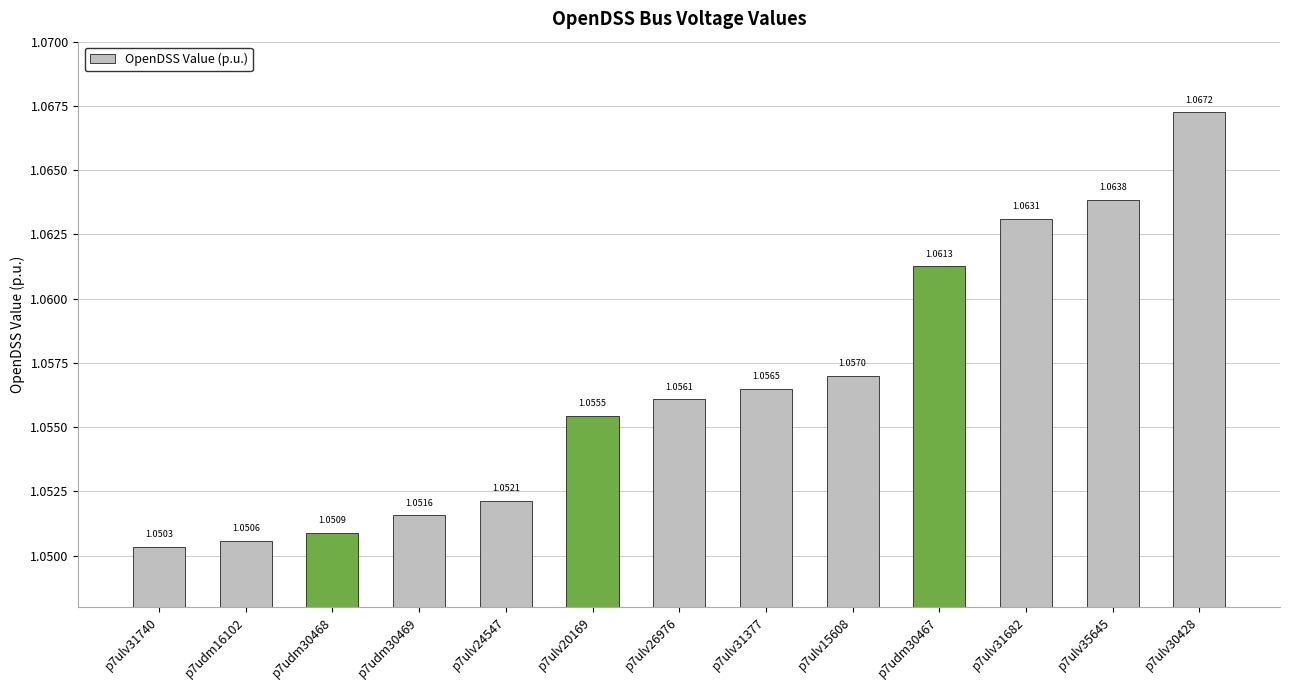

What position from the left is p7ulv26976?

7